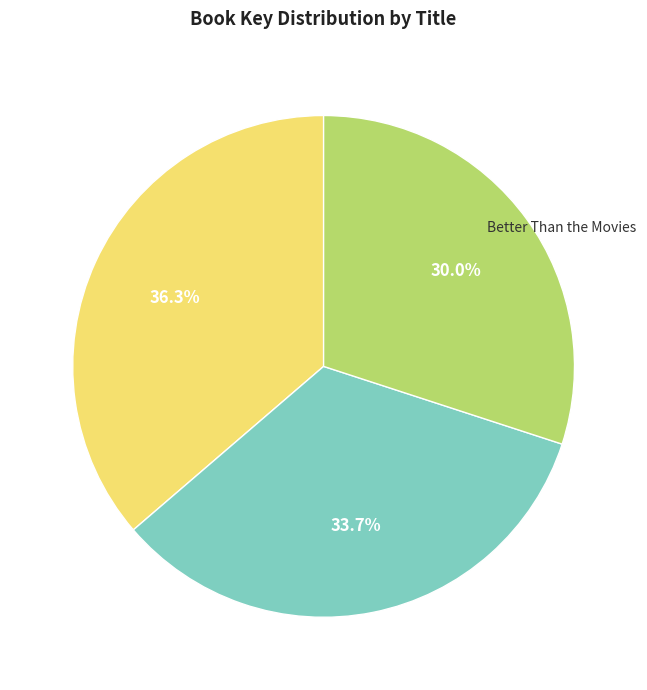

Is there any slice that represents more than half of the pie?

No